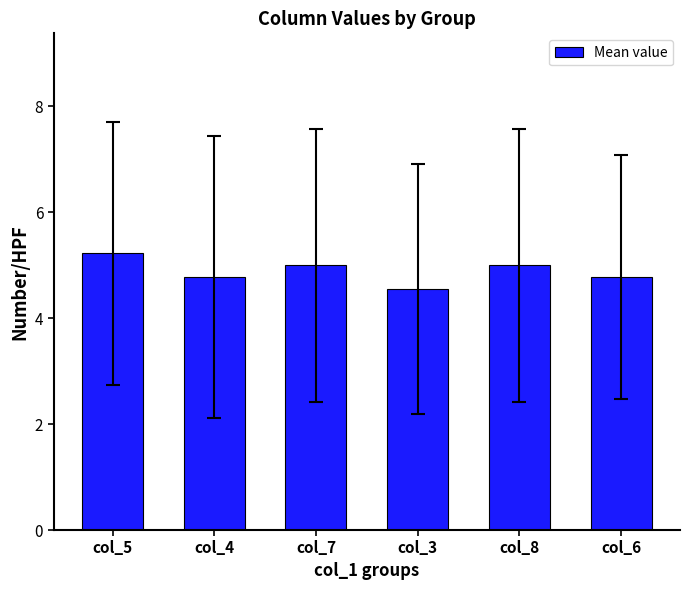

Reading left to right, extract all data points from this chart.

5.2	4.8	5.0	4.6	5.0	4.8